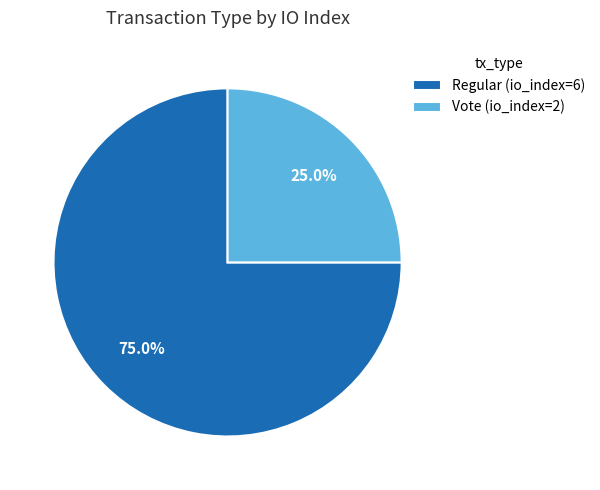

Combined, what portion of the pie is Regular and Vote?

100.0%